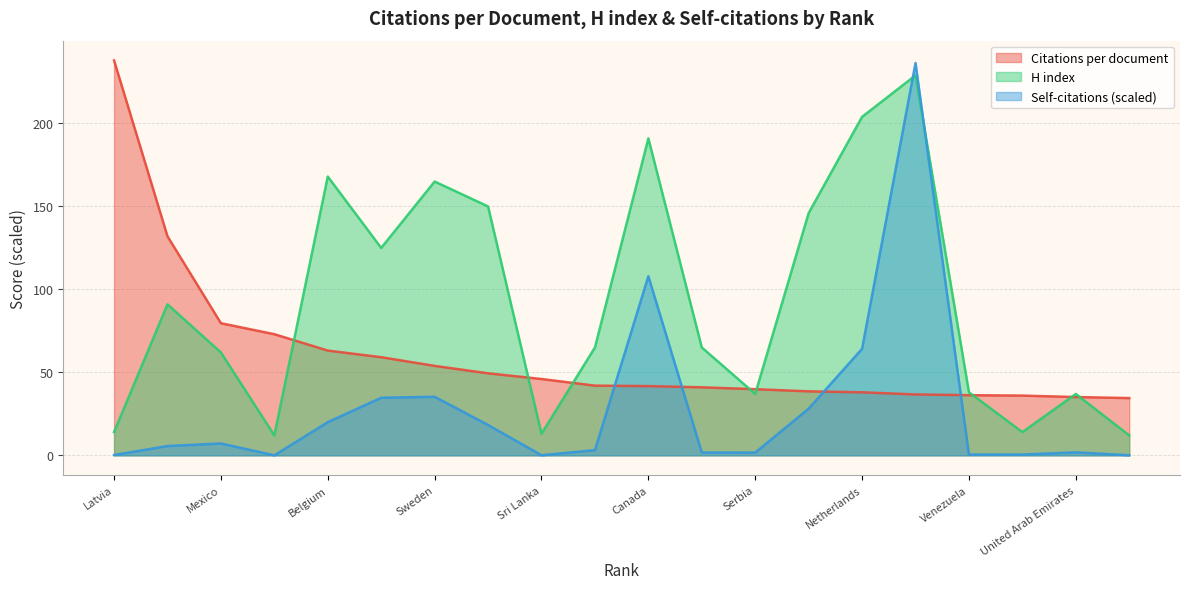

What is the difference between the second highest and second lowest values in the Self-citations (scaled) series?

107.9